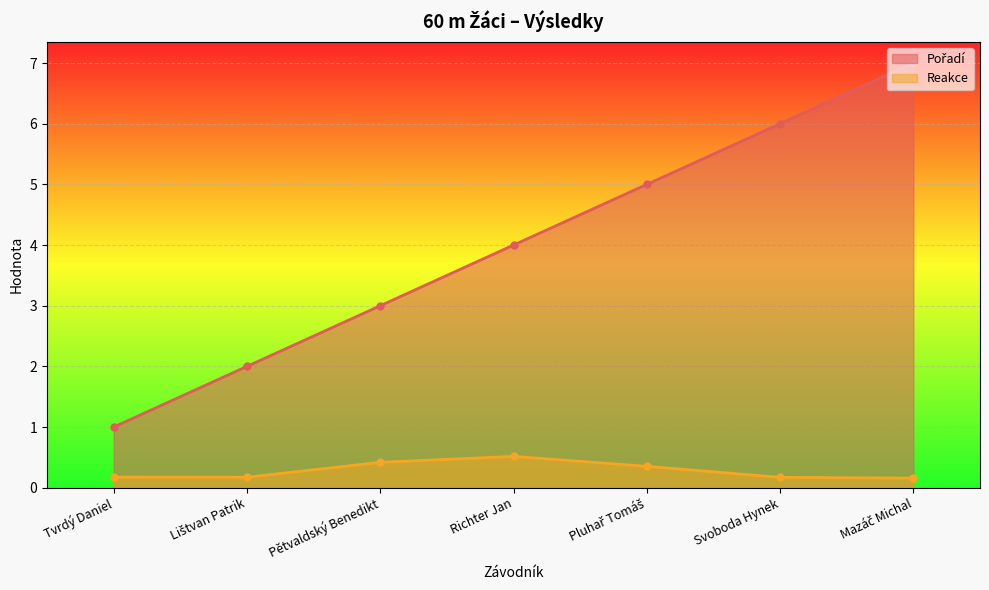

What is the sum of all Reakce values?

2.0